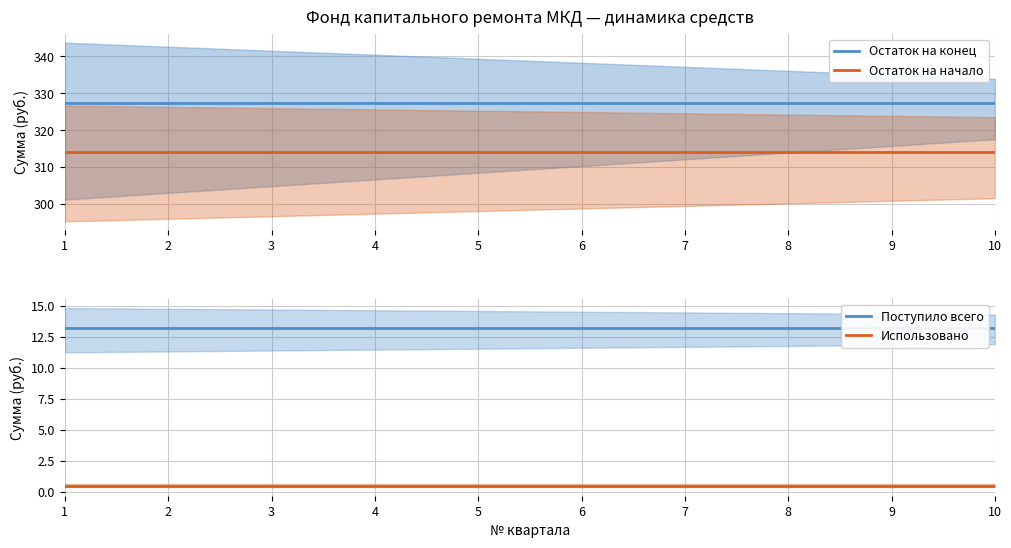

Reading right to left, what are all the values shown in this chart?

Остаток на конец: 10=327.4	9=327.4	8=327.4	7=327.4	6=327.4	5=327.4	4=327.4	3=327.4	2=327.4	1=327.4
Остаток на начало: 10=314.1	9=314.1	8=314.1	7=314.1	6=314.1	5=314.1	4=314.1	3=314.1	2=314.1	1=314.1
Поступило всего: 10=13.2	9=13.2	8=13.2	7=13.2	6=13.2	5=13.2	4=13.2	3=13.2	2=13.2	1=13.2
Использовано: 10=0.5	9=0.5	8=0.5	7=0.5	6=0.5	5=0.5	4=0.5	3=0.5	2=0.5	1=0.5